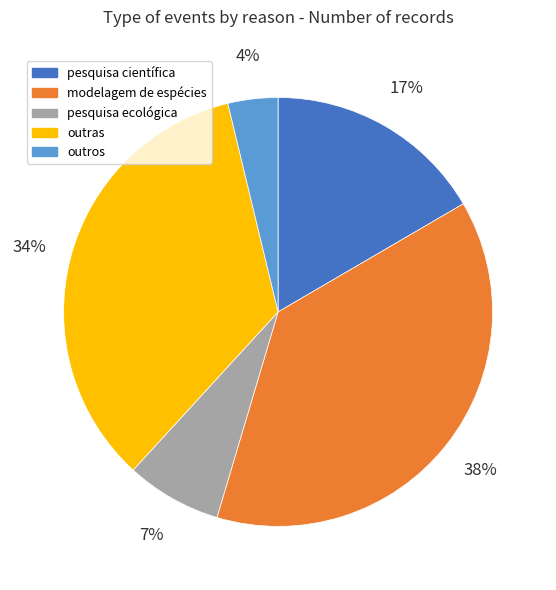

How many segments does this pie chart have?

5